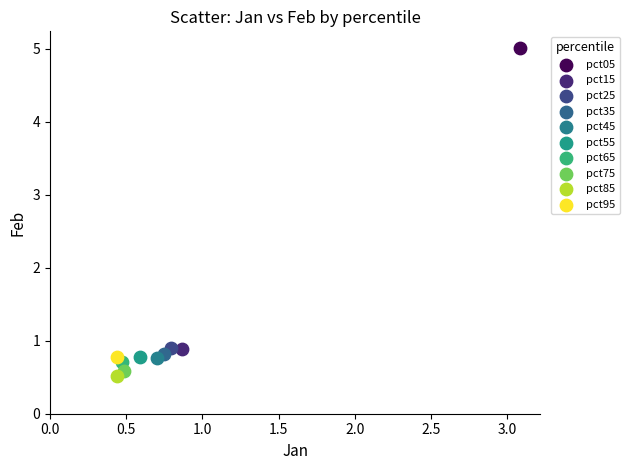

What are all the series names shown in the legend?

pct05, pct15, pct25, pct35, pct45, pct55, pct65, pct75, pct85, pct95